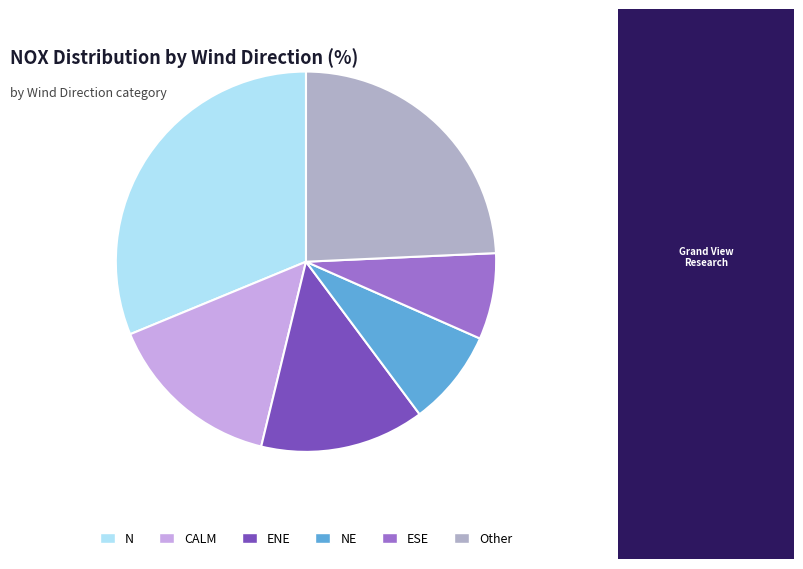

What is the ratio of the value at N to the value at Other?

1.3